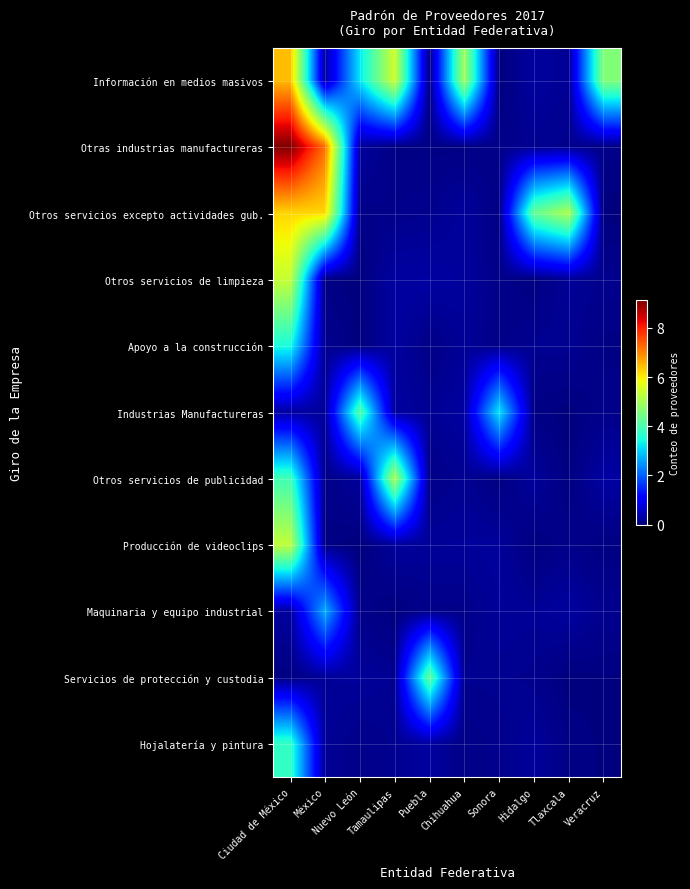

At which category is the sum across all series the highest?

Ciudad de México